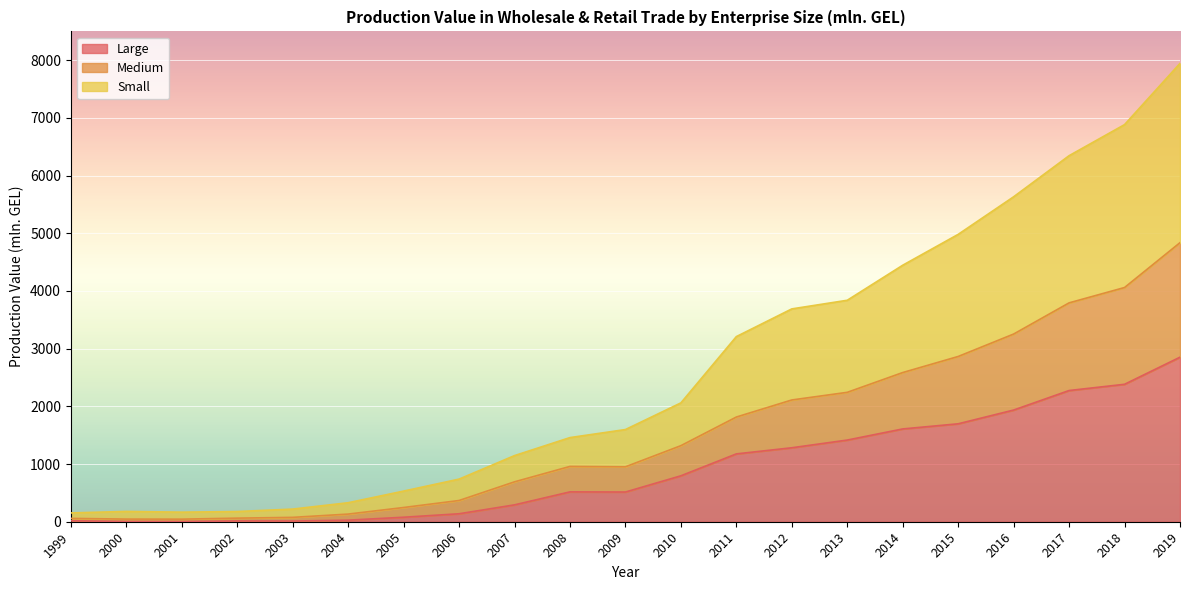

Which category has the highest value in the Small series?

2019